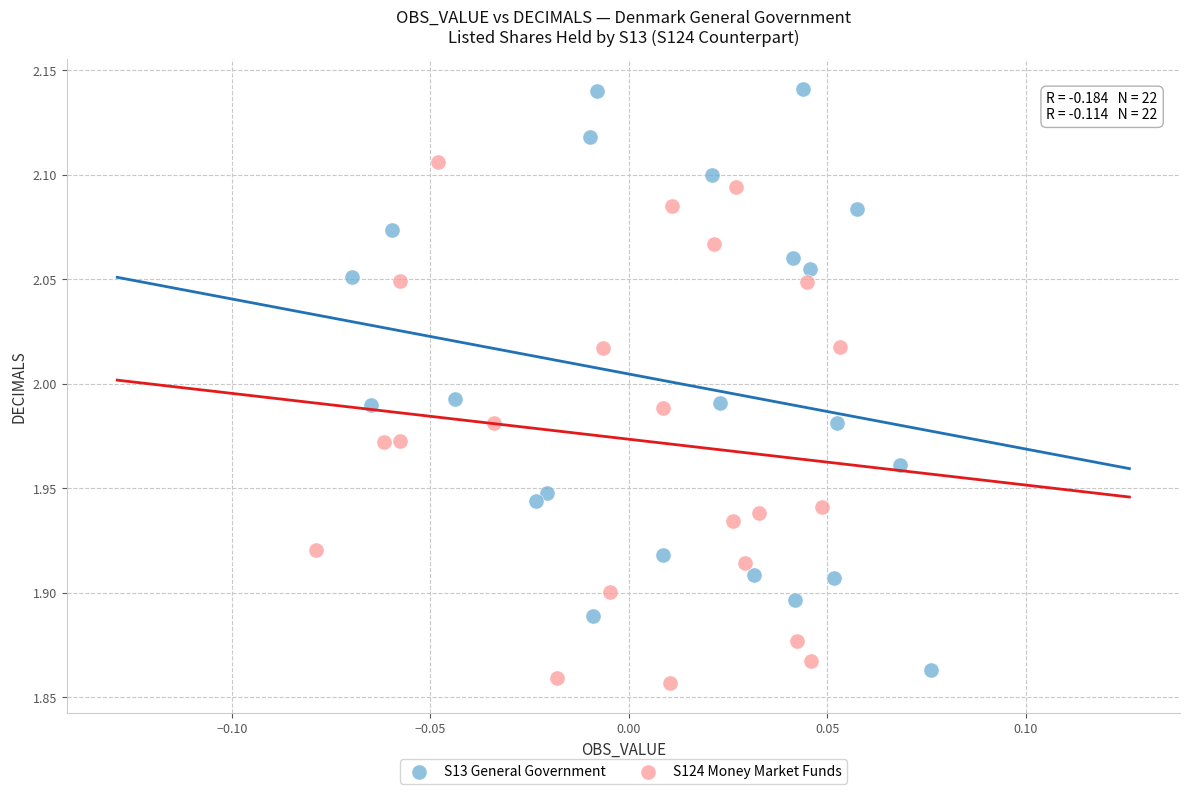

Which series contains the lowest Y value?

S124 Money Market Funds